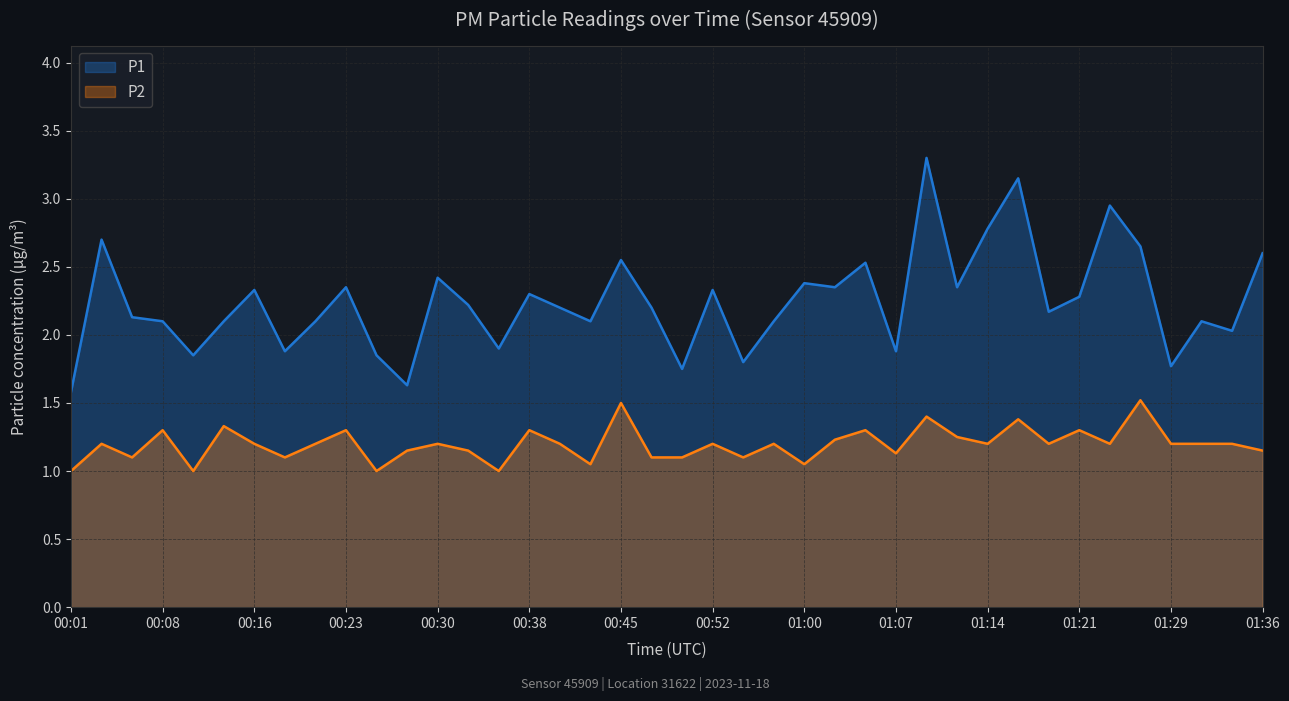

Does the chart display data point markers on the line(s)?

No